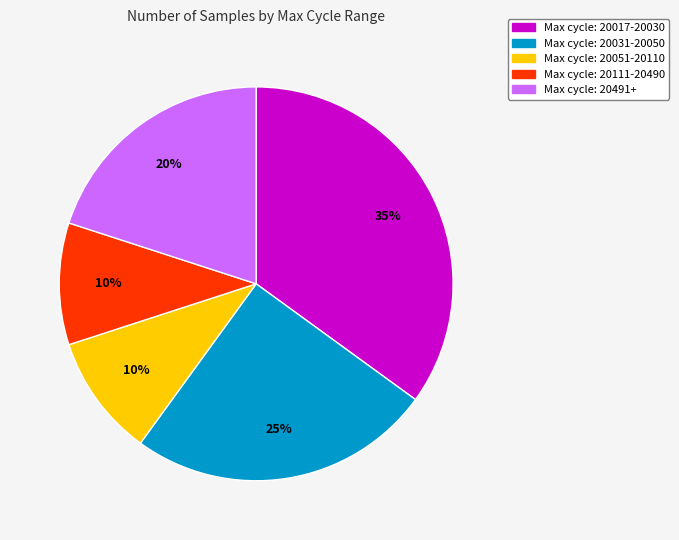

To the nearest percent, what is the difference between the largest and smallest slice percentages?

25%